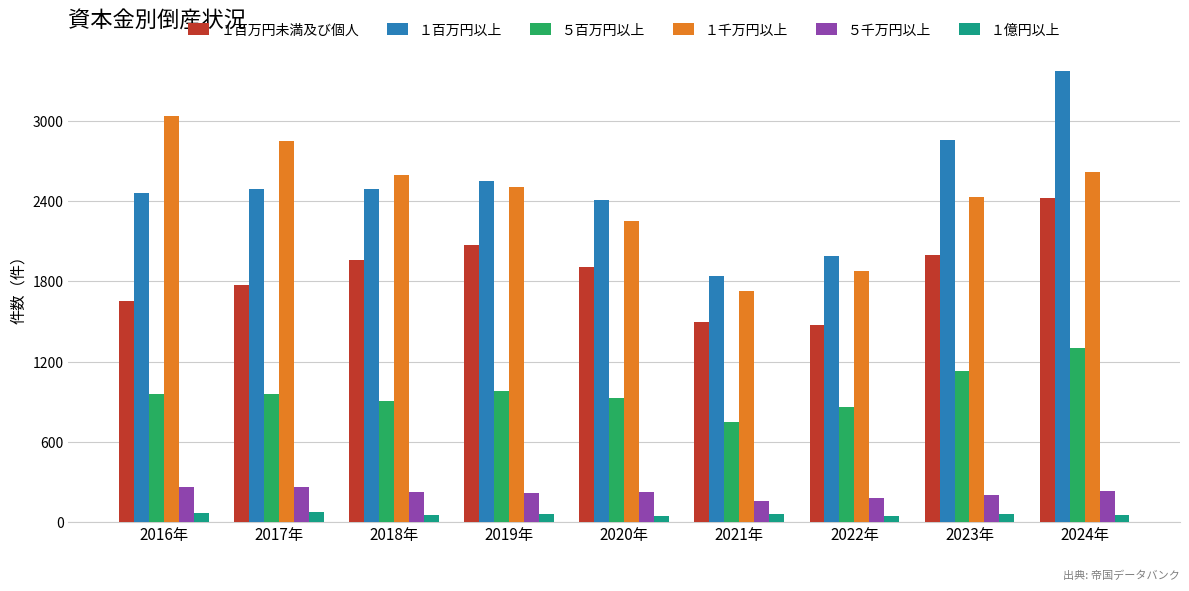

List the series in order of their peak value, lowest first.

１億円以上, ５千万円以上, ５百万円以上, １百万円未満及び個人, １千万円以上, １百万円以上